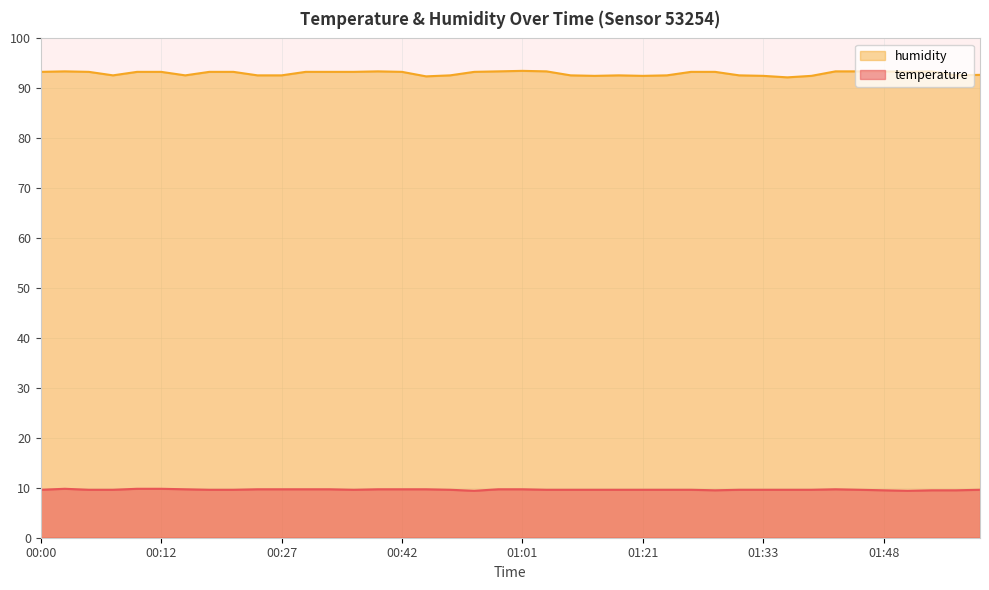

True or false: temperature has a value of 15.9 at 00:59.

False